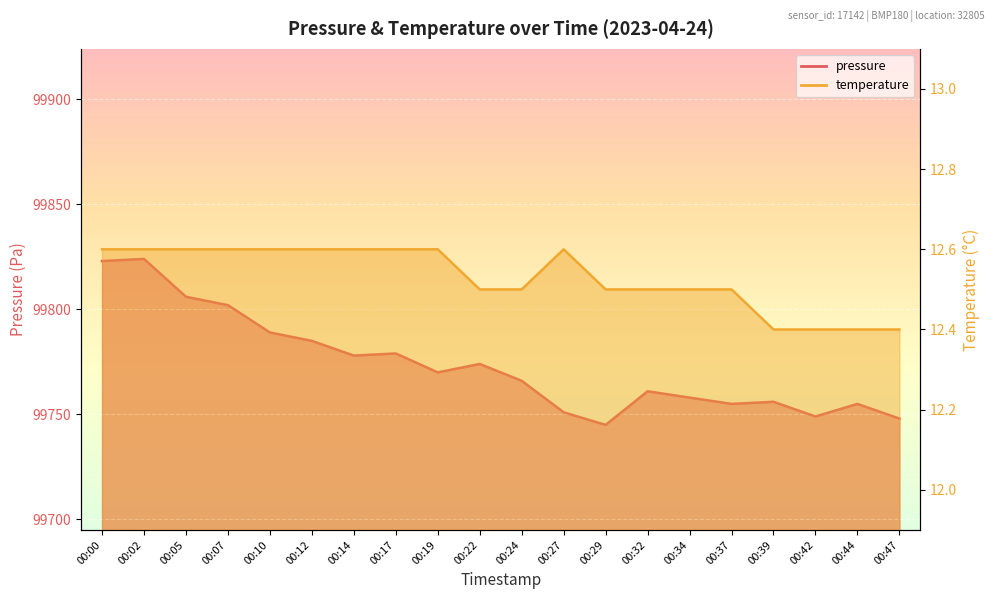

What is the lowest value of the pressure series?

99745.0